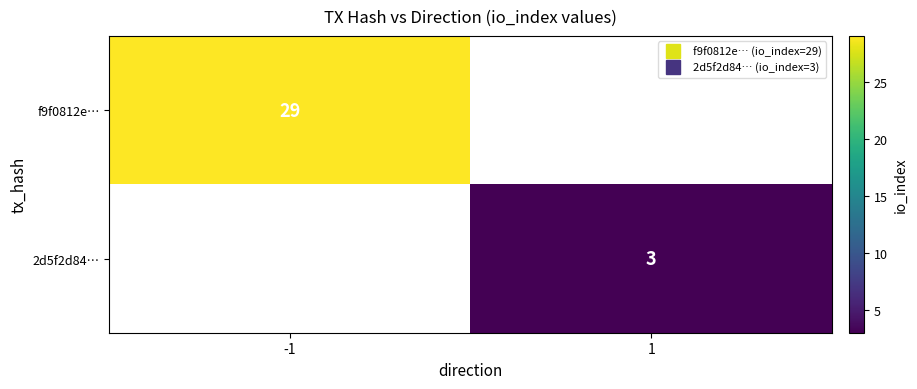

How many categories are shown in the chart?

2